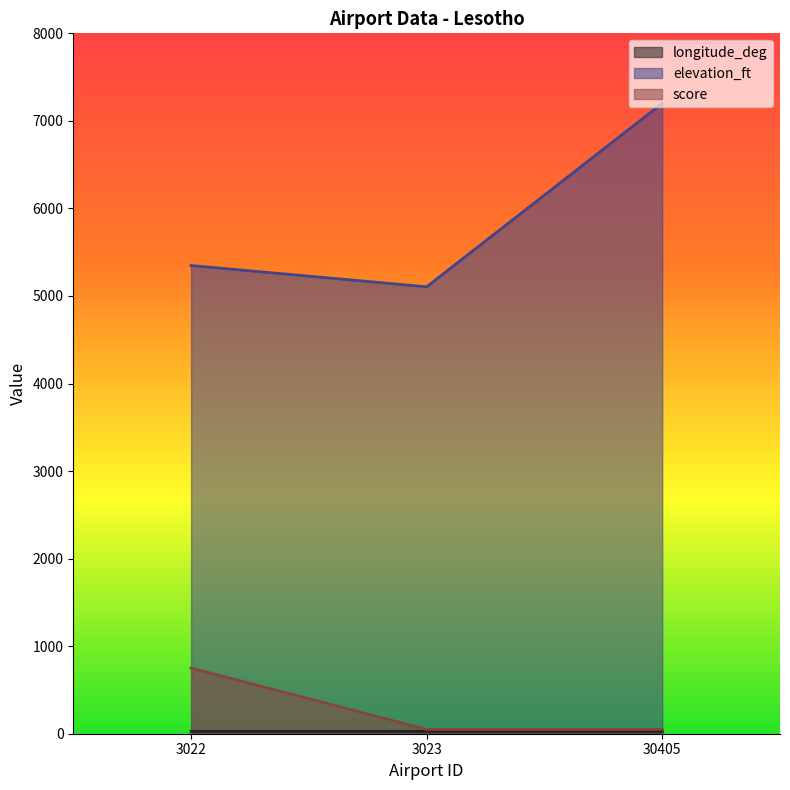

Reading right to left, extract all data points from this chart.

longitude_deg (line): 30405=28.1	3023=27.5	3022=27.6
elevation_ft (line): 30405=7200.0	3023=5105.0	3022=5348.0
score (line): 30405=50.0	3023=50.0	3022=750.0